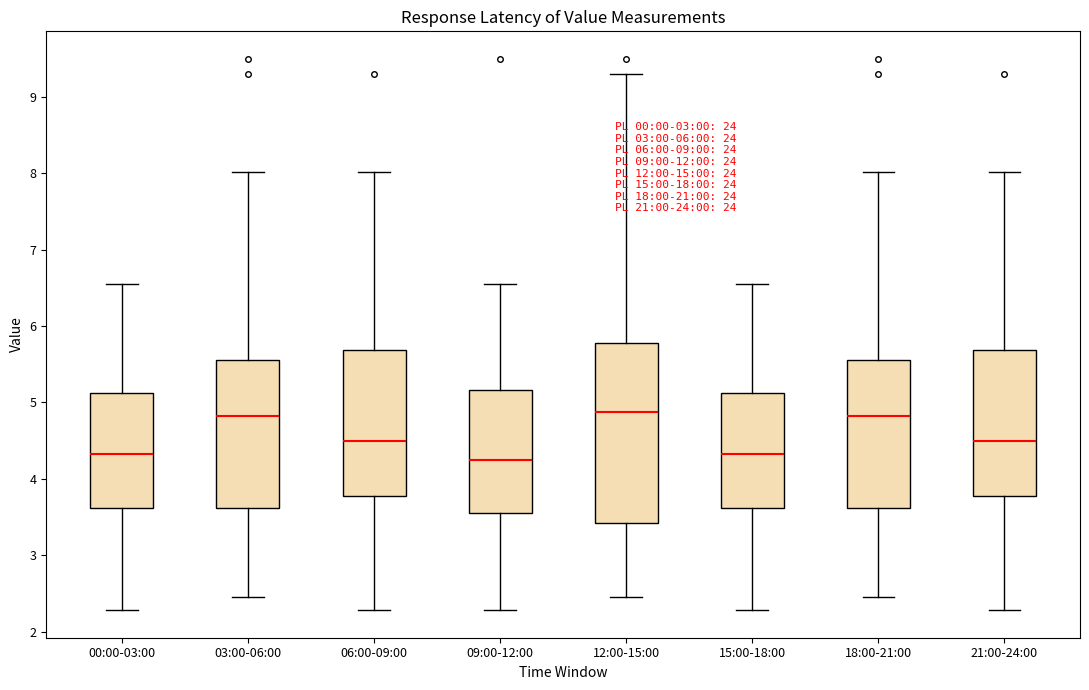

Which box is the tallest, from its lower edge to its upper edge?

12:00-15:00